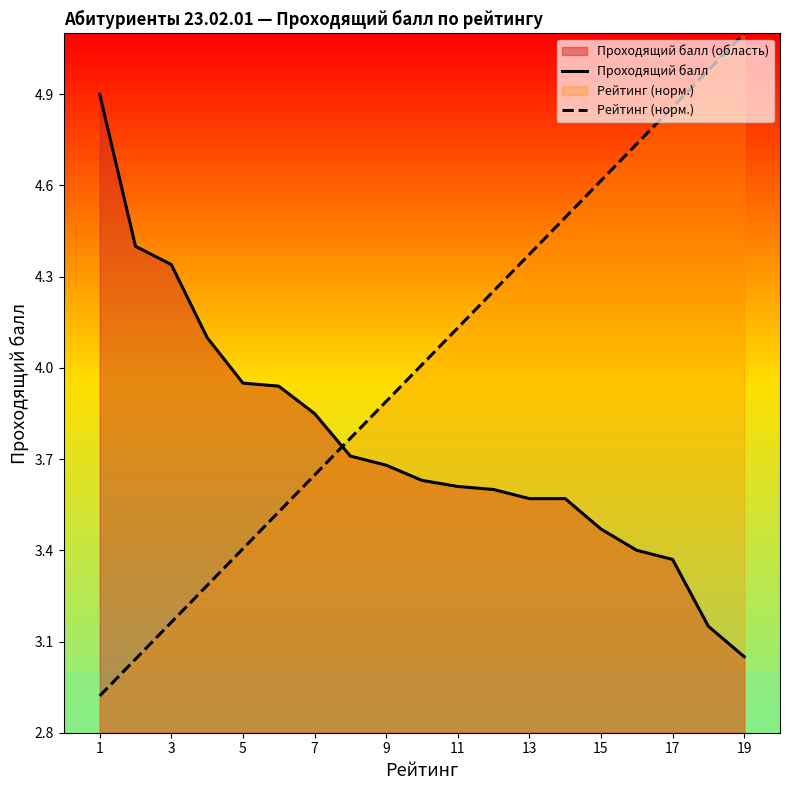

What is the greatest value displayed?

5.1